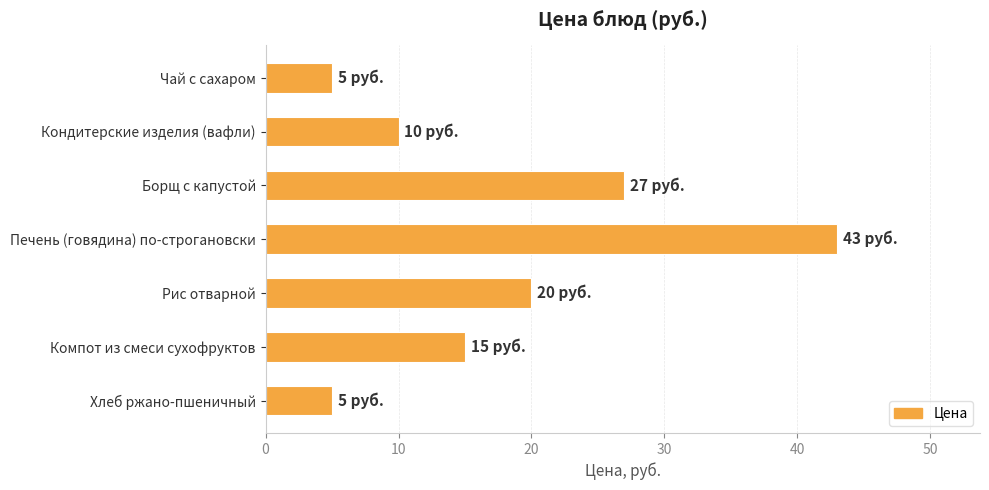

True or false: the data shows 27 at Борщ с капустой.

True